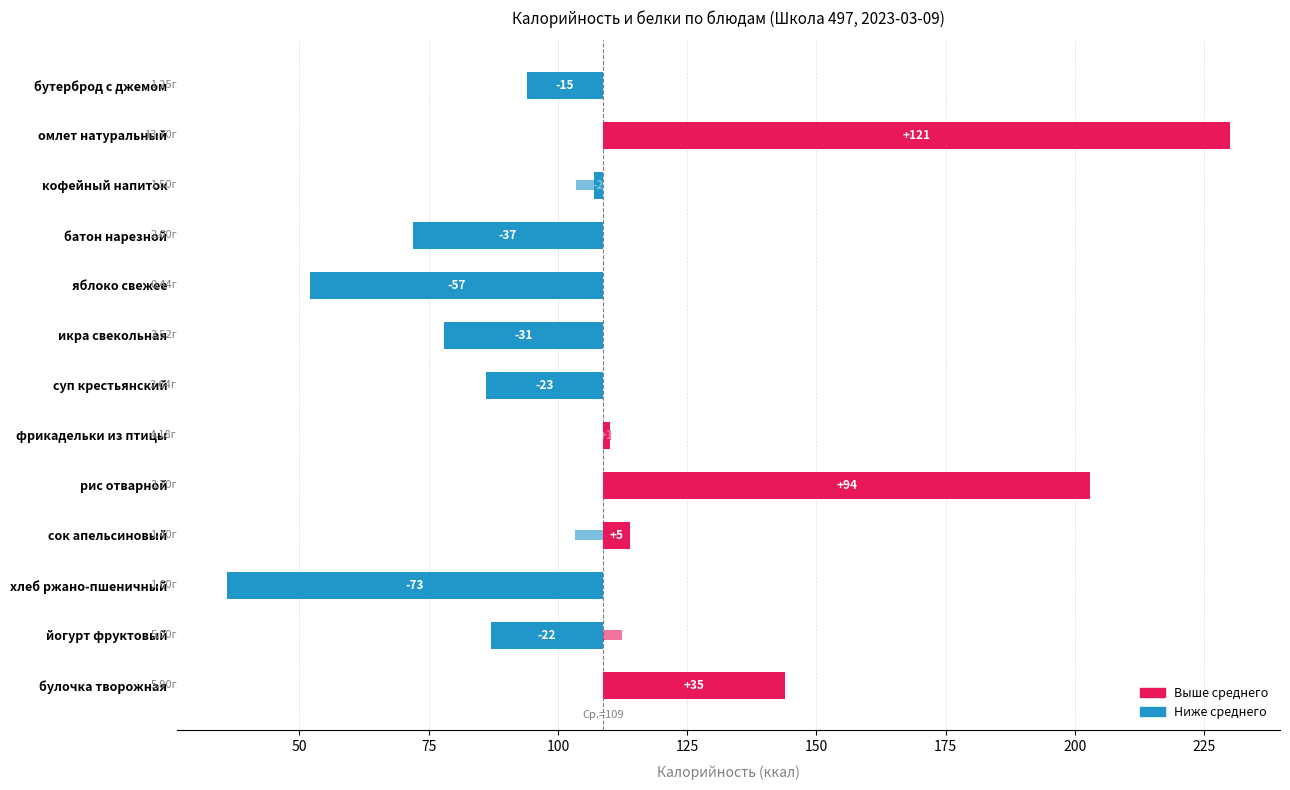

The Калорийность series shows -36.7 at батон нарезной. True or false?

True